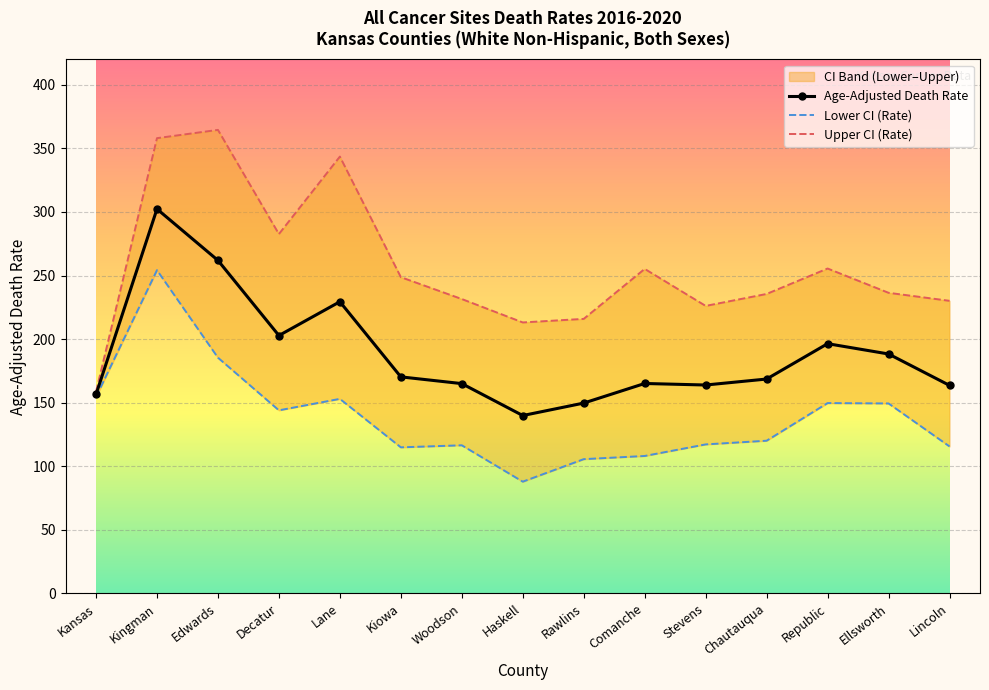

True or false: Lower CI (Rate) has more than 0 interior local peaks.

True